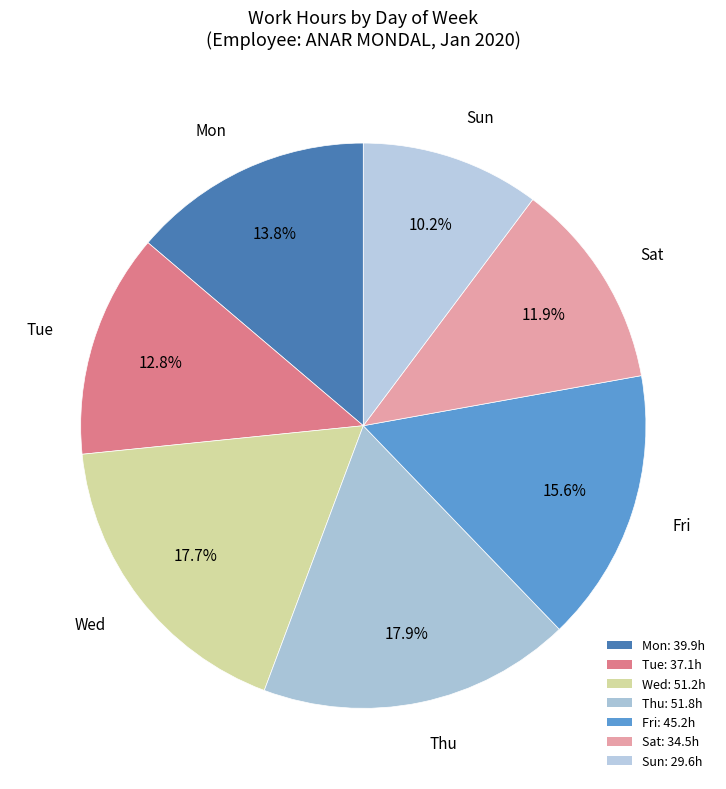

How many segments does this pie chart have?

7